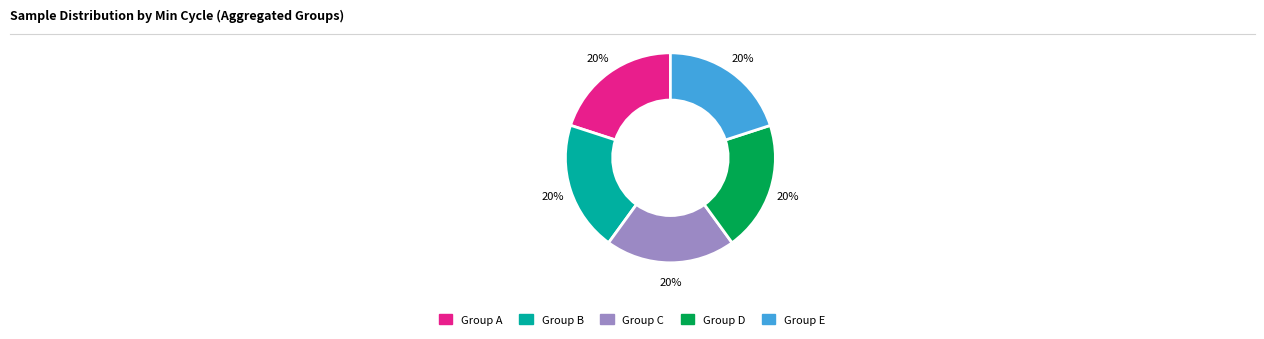

To the nearest percent, what is the combined percentage of Group C and Group B?

40%